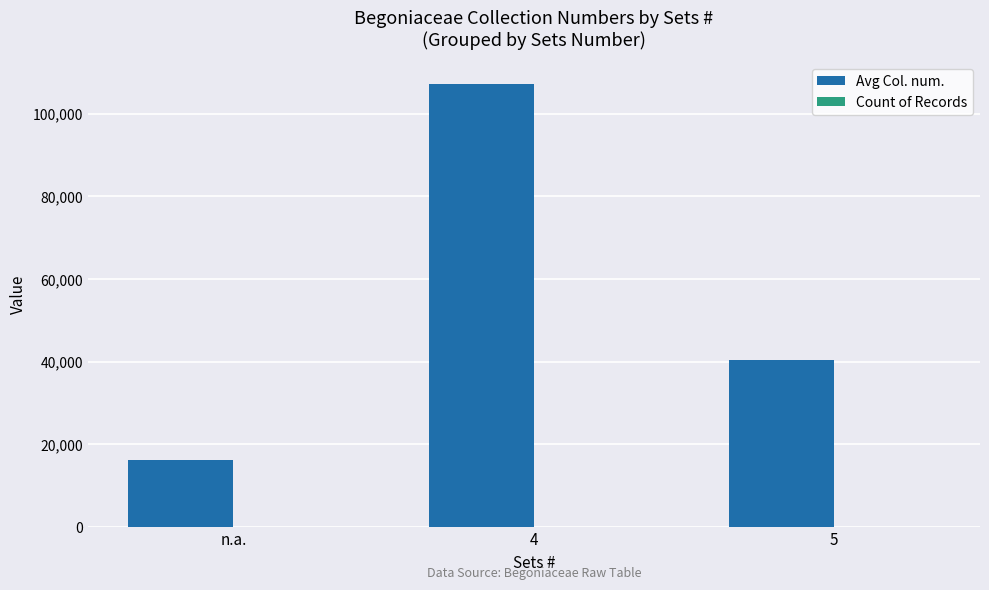

What is the maximum value for Avg Col. num.?

107197.0